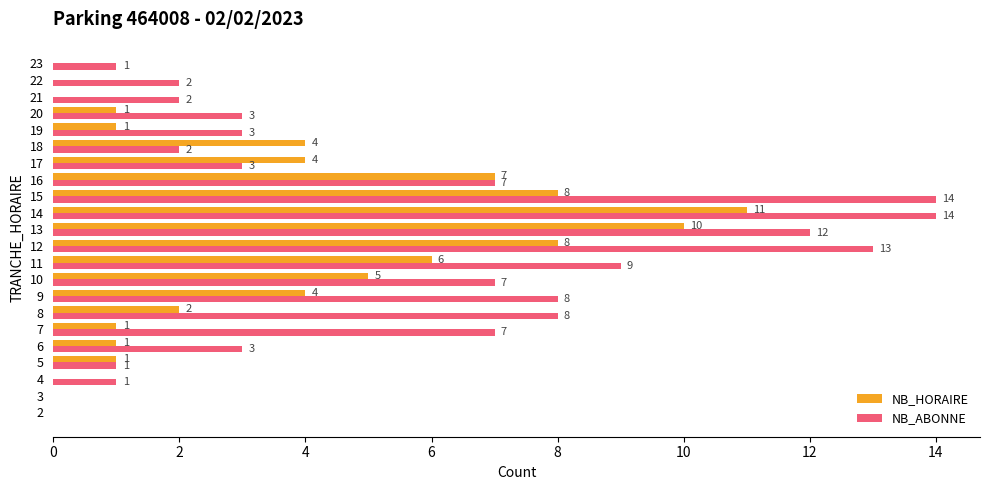

Is the value of NB_ABONNE at 10 greater than the value of NB_HORAIRE at 4?

Yes